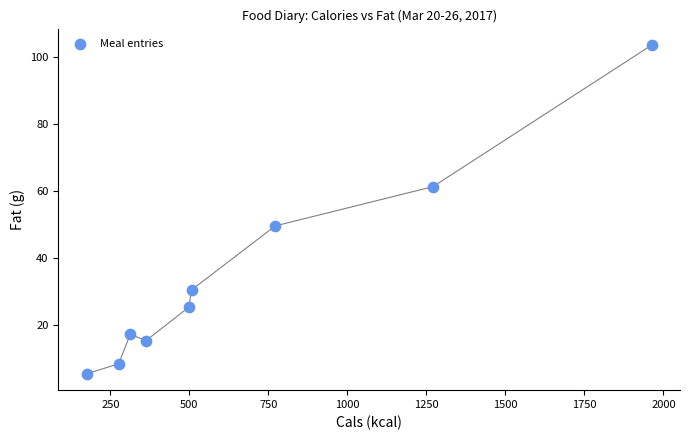

What is the range of X values (max minus min)?

1788.0